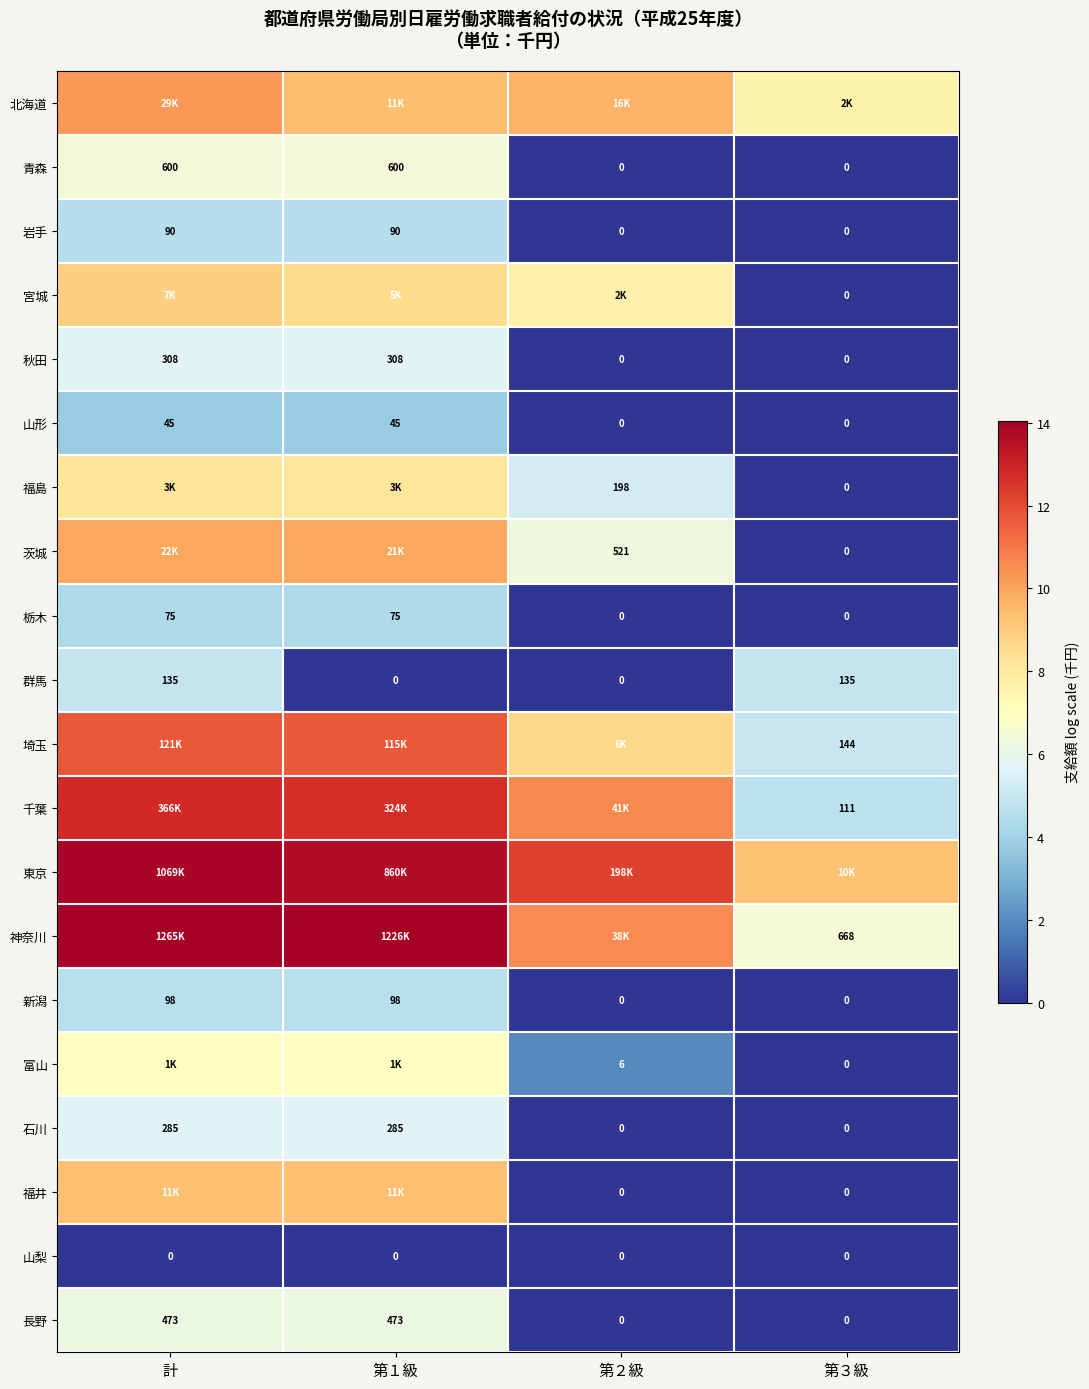

Is the value of 富山 at 第３級 greater than the value of 神奈川 at 第３級?

No